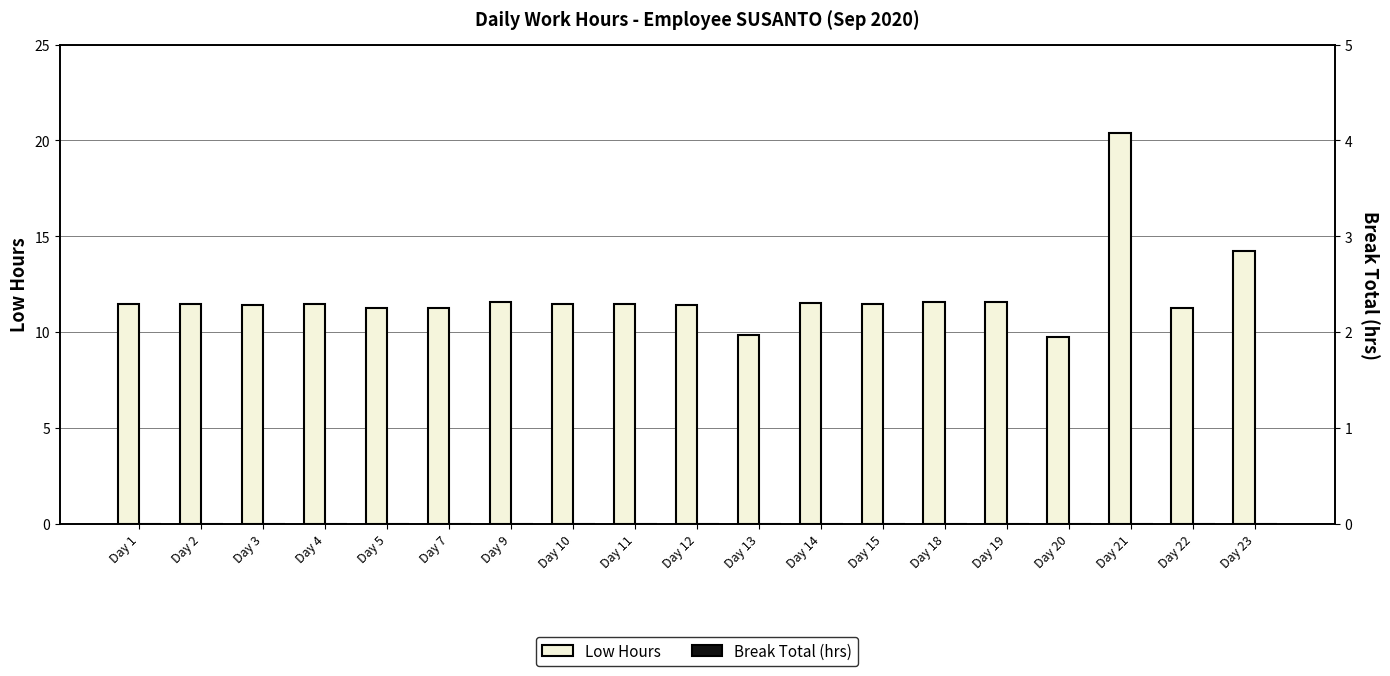

What is the value of the Low Hours bar at the 17th from the left?

20.4